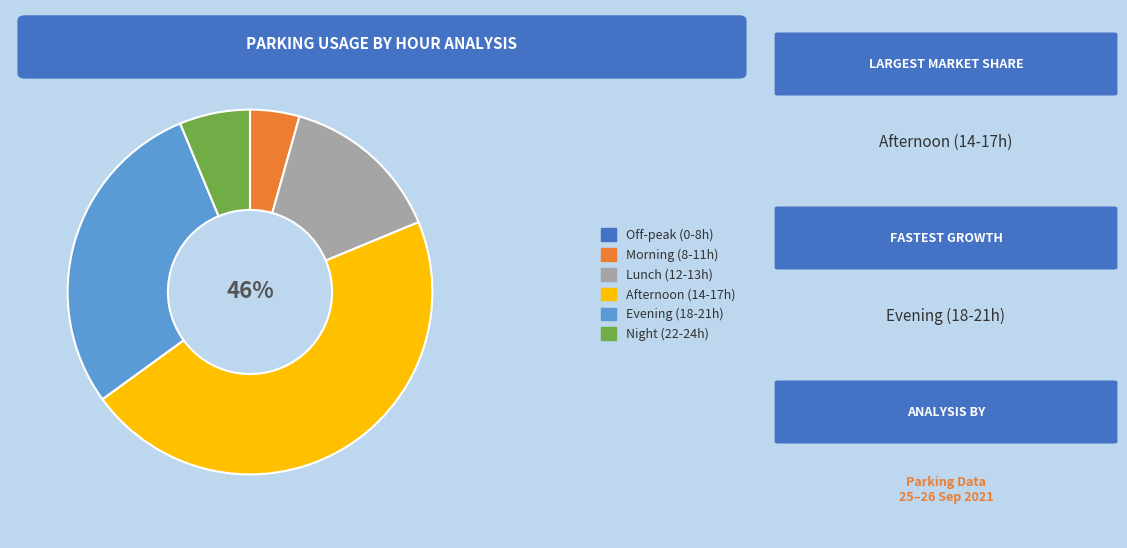

Does any single category account for the majority?

No